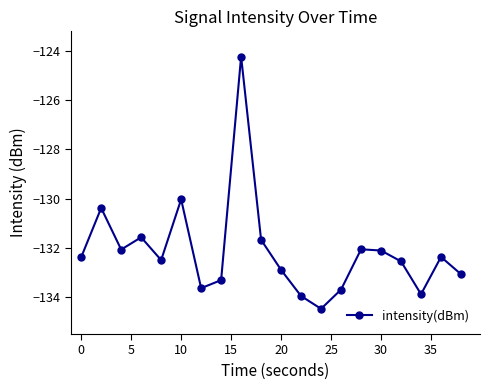

How many data points are less than -132?

15